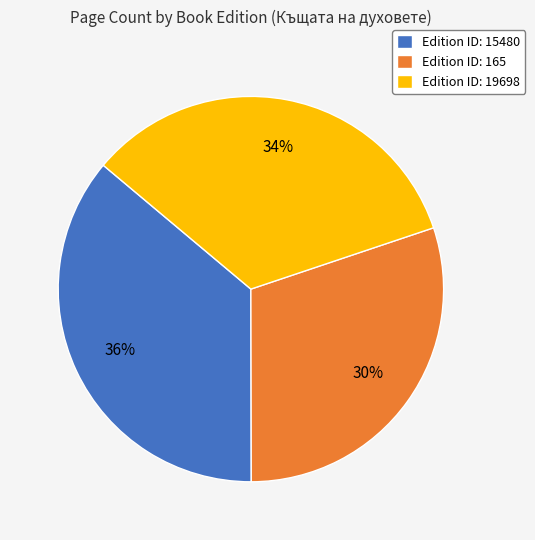

Does Edition ID: 15480 account for over 50% of the chart?

No